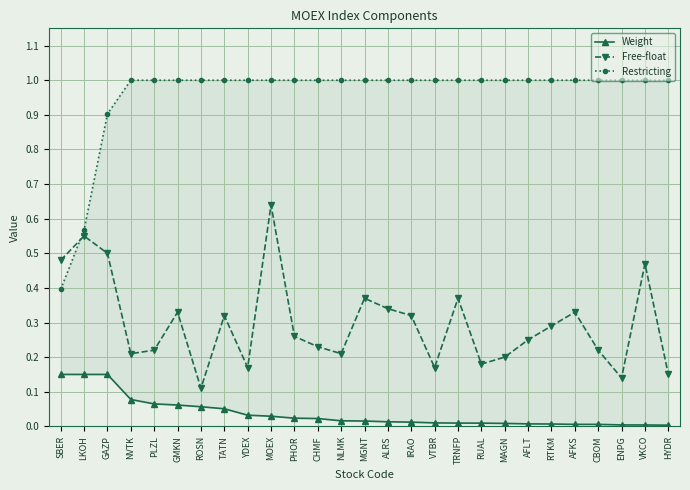

What position from the left is YDEX?

9